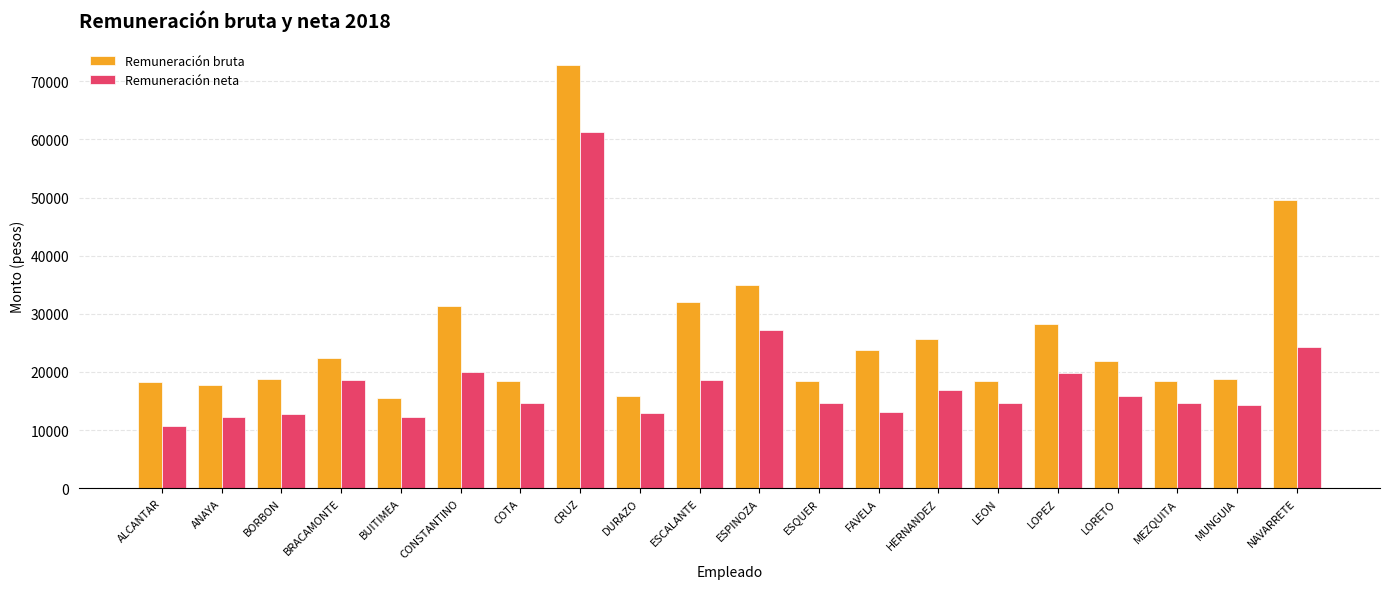

Is it true that Remuneración bruta equals 15872.5 at DURAZO?

True